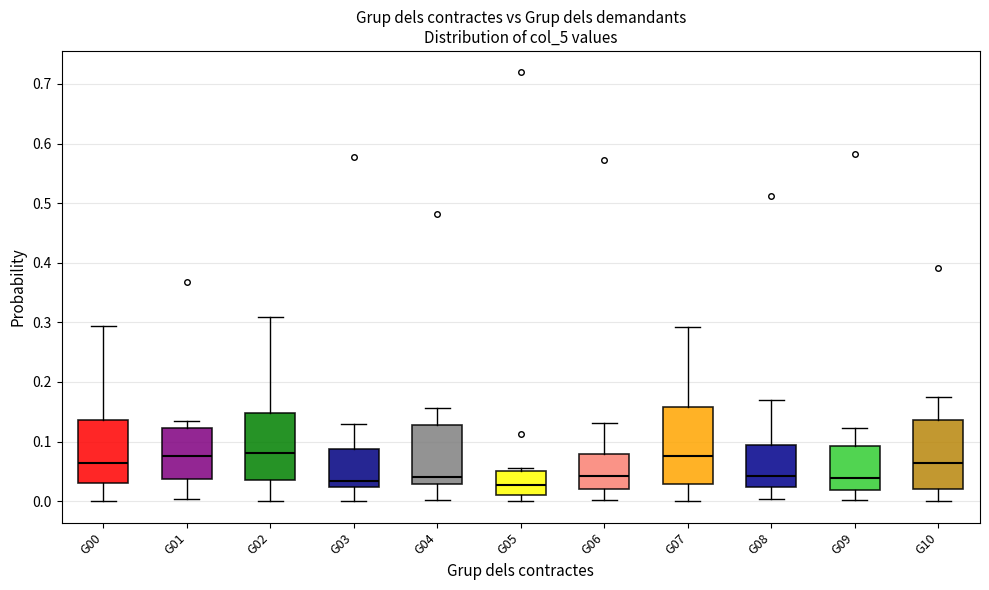

Reading left to right, read every box against the y-axis: the position of its median line, the range the box covers, and the ends of its whiskers. The values are not printed on the chart, so give them approximately, as read against the axis.

G00: median 0.06, box 0.03 to 0.14, whiskers 0.00 to 0.29
G01: median 0.08, box 0.04 to 0.12, whiskers 0.00 to 0.14
G02: median 0.08, box 0.04 to 0.15, whiskers 0.00 to 0.31
G03: median 0.03, box 0.02 to 0.09, whiskers 0.00 to 0.13
G04: median 0.04, box 0.03 to 0.13, whiskers 0.00 to 0.16
G05: median 0.03, box 0.01 to 0.05, whiskers 0.00 to 0.06
G06: median 0.04, box 0.02 to 0.08, whiskers 0.00 to 0.13
G07: median 0.08, box 0.03 to 0.16, whiskers 0.00 to 0.29
G08: median 0.04, box 0.02 to 0.09, whiskers 0.00 to 0.17
G09: median 0.04, box 0.02 to 0.09, whiskers 0.00 to 0.12
G10: median 0.06, box 0.02 to 0.14, whiskers 0.00 to 0.18